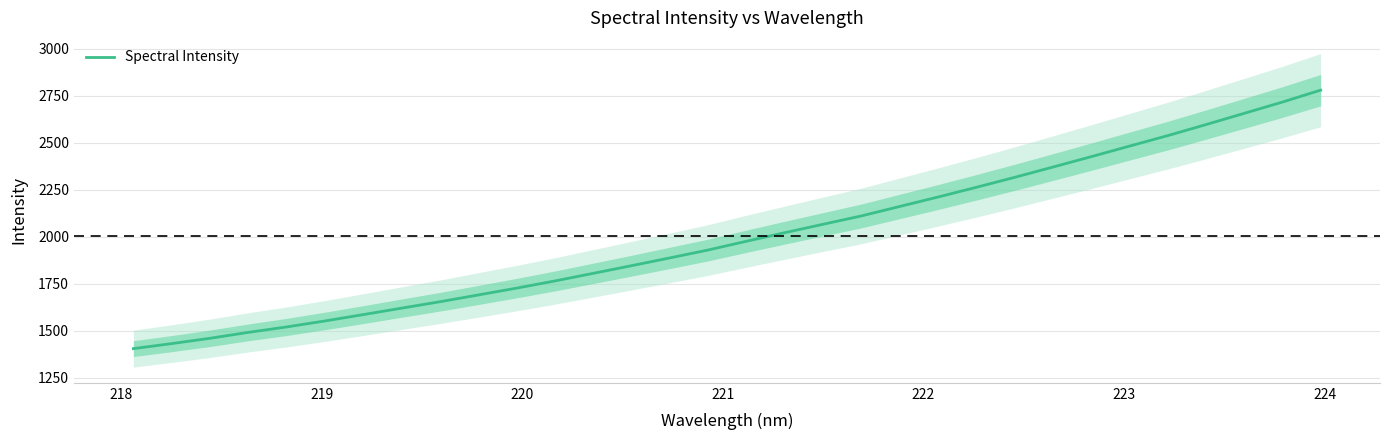

What is the minimum value for Spectral Intensity?

1404.9